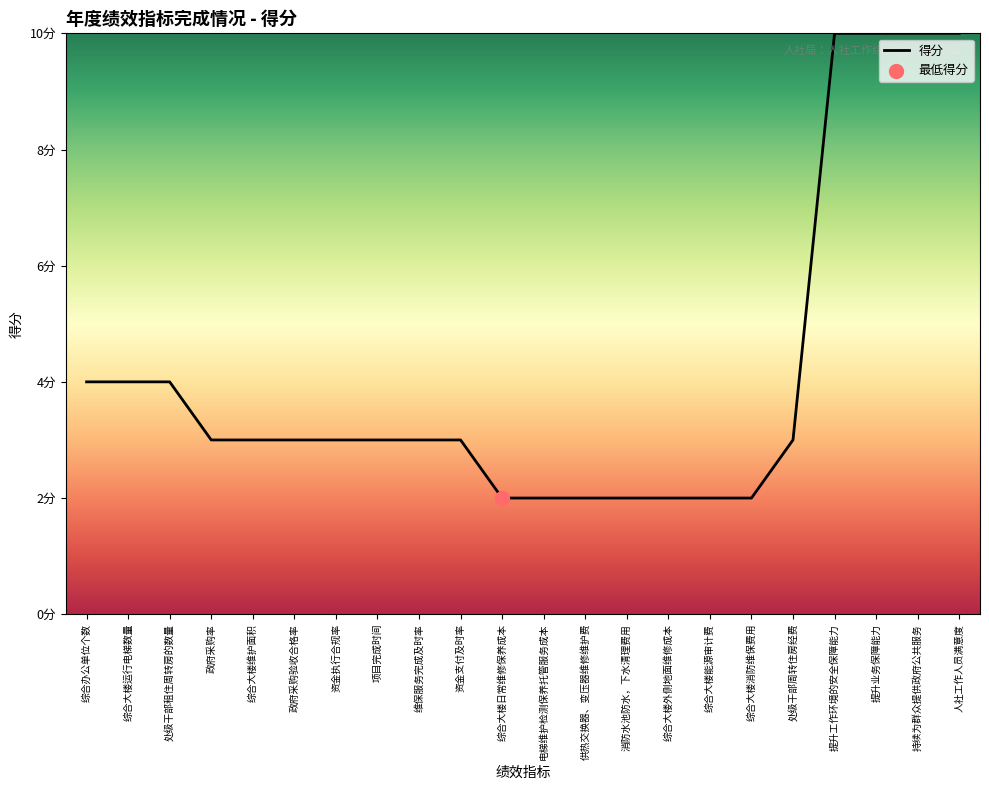

Between 电梯维护检测保养托管服务成本 and 维保服务完成及时率, which is larger?

维保服务完成及时率